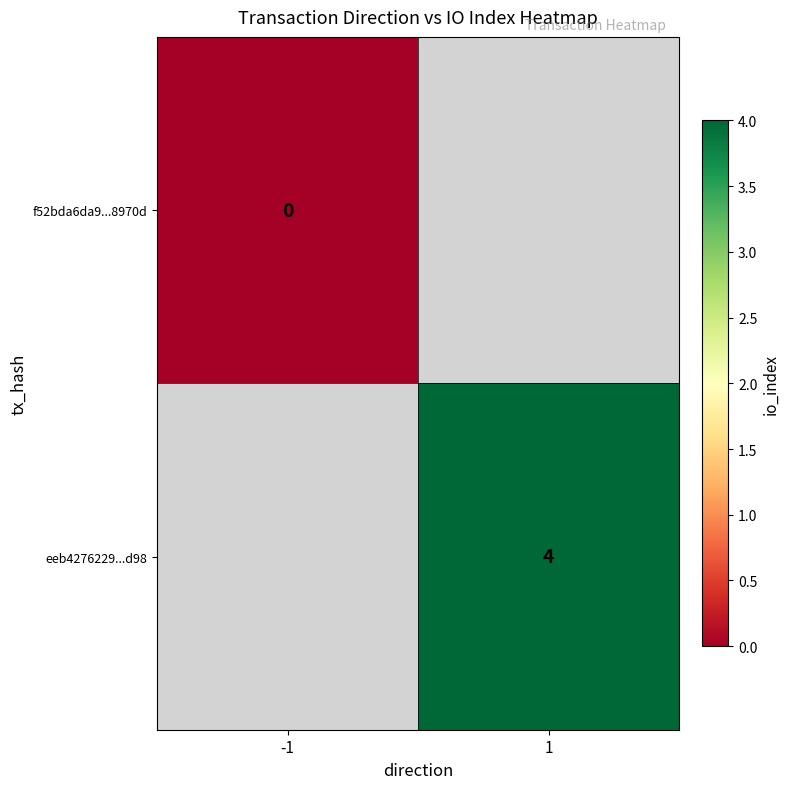

The eeb4276229...d98 series shows 4 at 1. True or false?

True